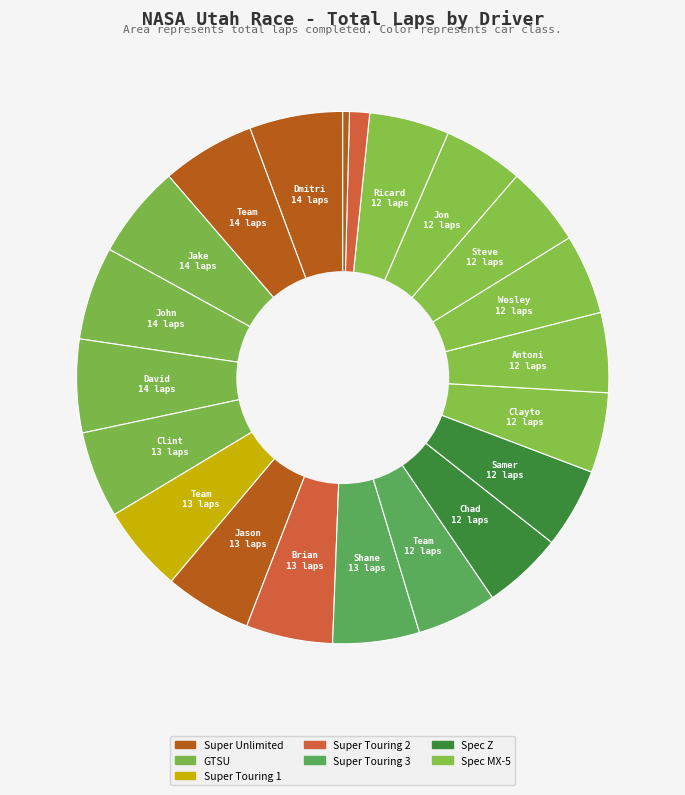

How many segments does this pie chart have?

21